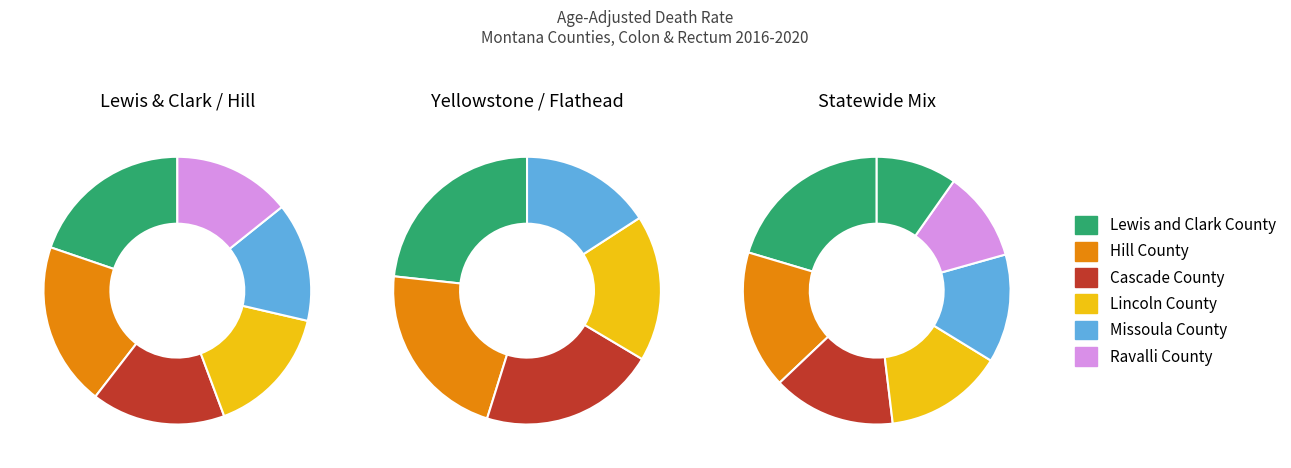

What is the ratio of the value at Lincoln County to the value at Lewis and Clark County?

0.8